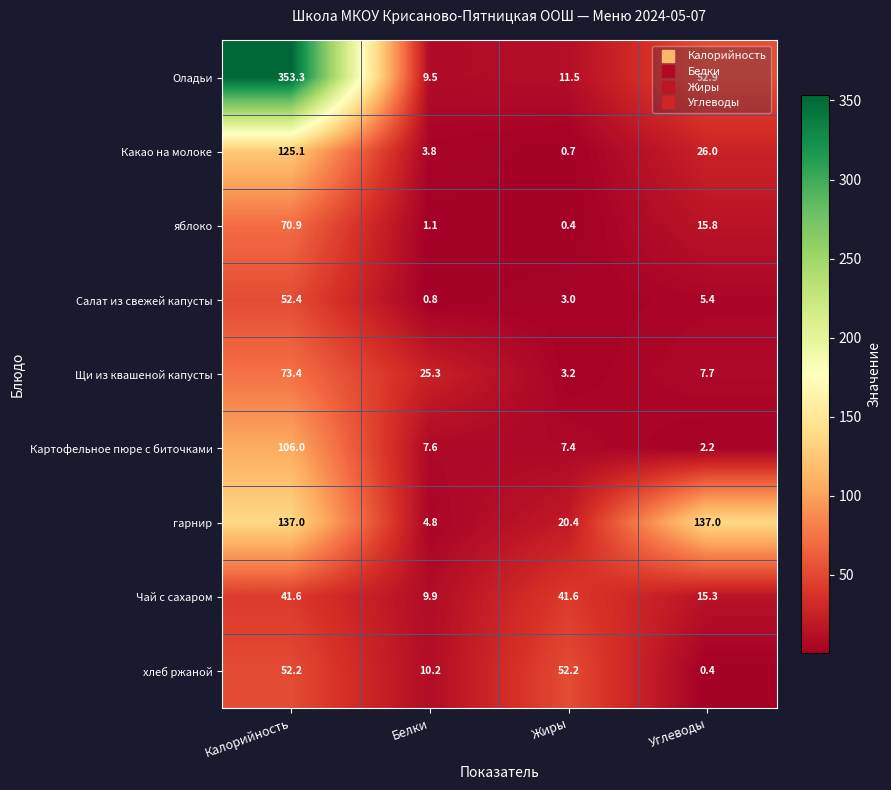

What is the approximate value of яблоко at Жиры?

0.4